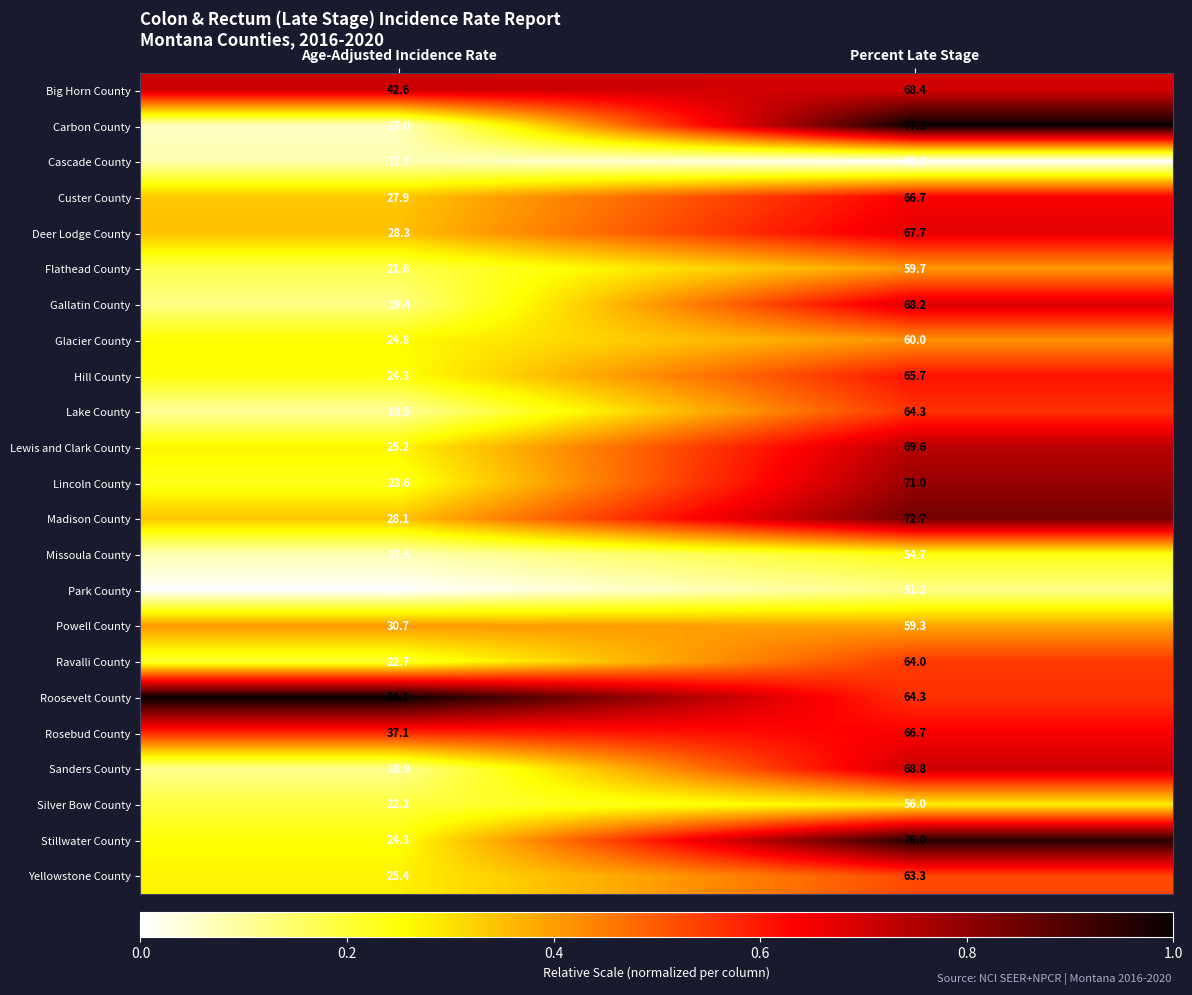

What is the average value of the Lincoln County series?

47.3